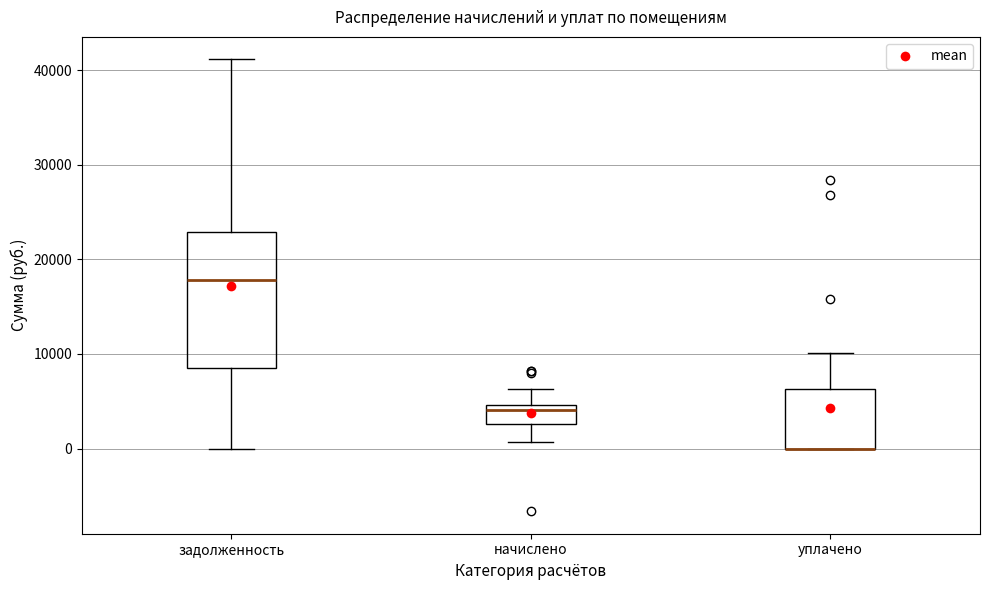

Reading left to right, read every box against the y-axis: the position of its median line, the range the box covers, and the ends of its whiskers. The values are not printed on the chart, so give them approximately, as read against the axis.

задолженность: median 18000, box 8000 to 23000, whiskers 0 to 41000
начислено: median 4000, box 3000 to 5000, whiskers 1000 to 6000
уплачено: median 0 (drawn on the box's lower edge), box 0 to 6000, whiskers 0 to 10000